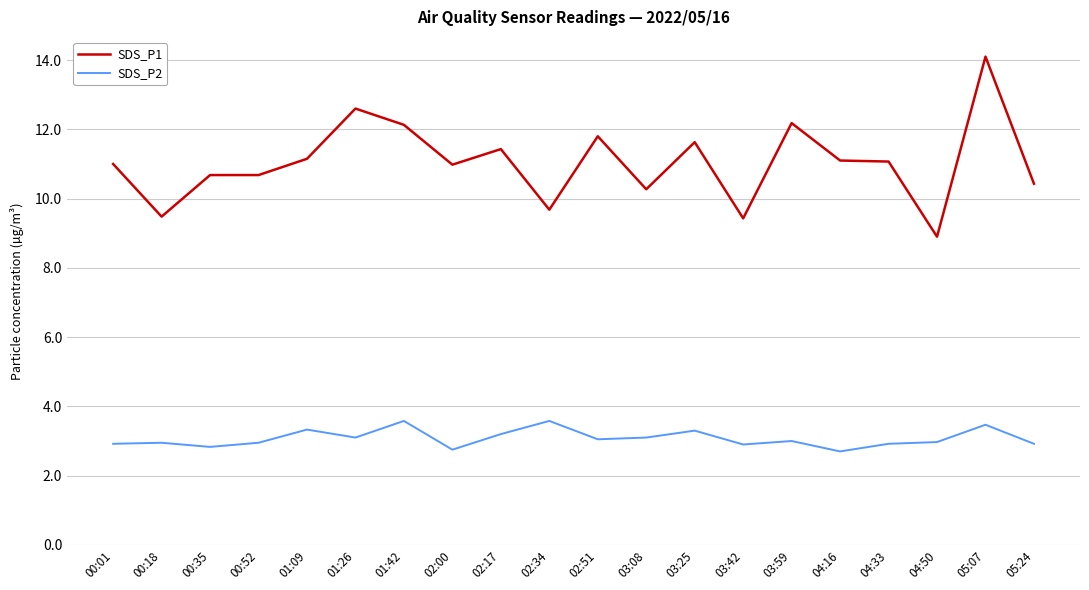

List the series in order of their overall mean, highest first.

SDS_P1, SDS_P2